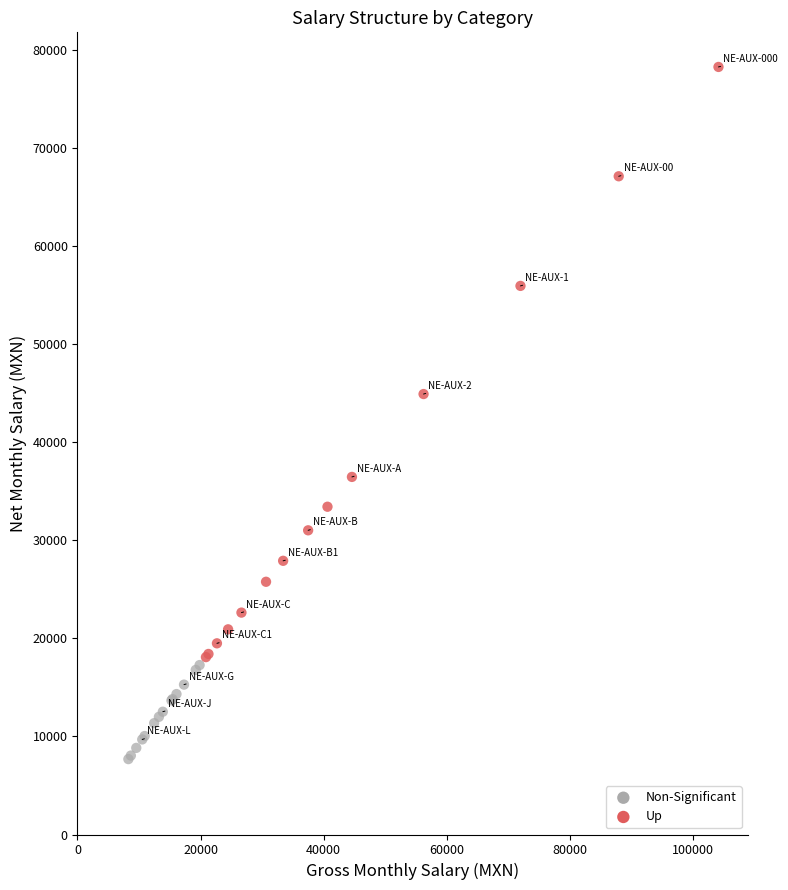

What are all the series names shown in the legend?

Non-Significant, Up